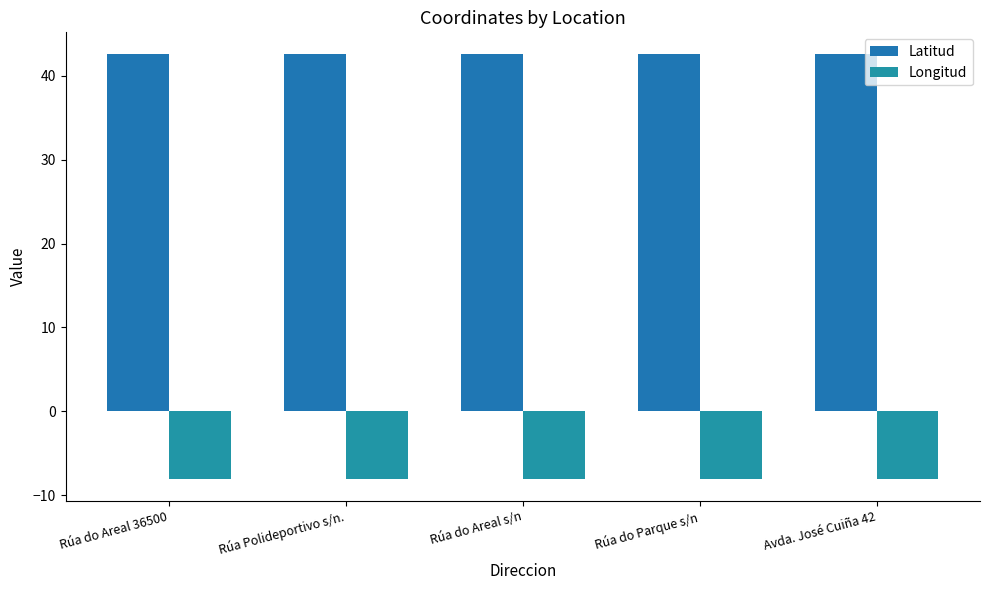

The Longitud series shows -2.2 at Rúa do Areal 36500. True or false?

False